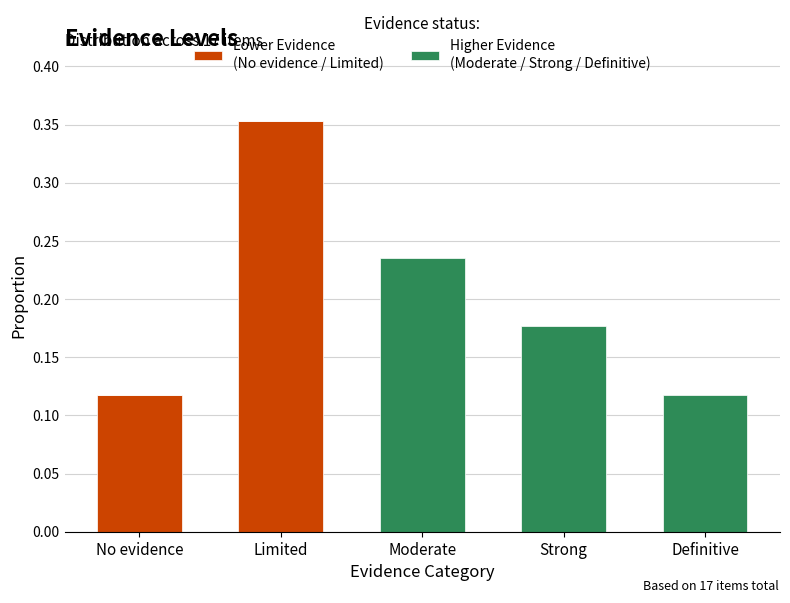

At which category is the sum across all series the highest?

Limited